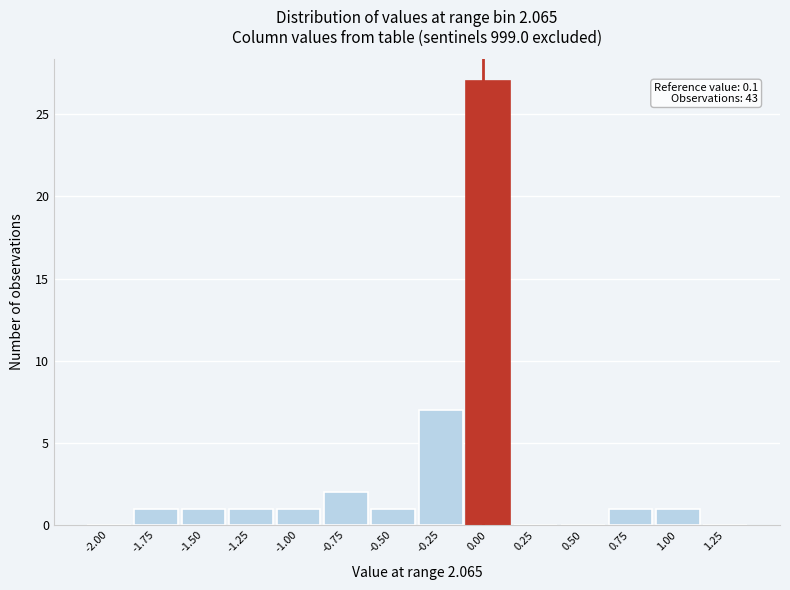

Reading right to left, extract all data points from this chart.

1.25=0	1.00=1	0.75=1	0.50=0	0.25=0	0.00=27	-0.25=7	-0.50=1	-0.75=2	-1.00=1	-1.25=1	-1.50=1	-1.75=1	-2.00=0